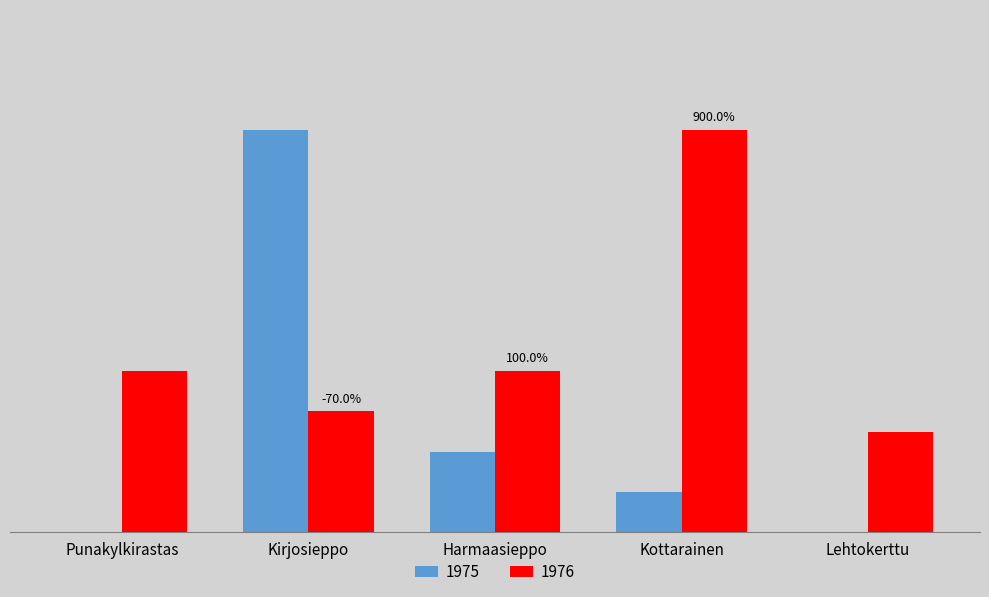

At how many categories does at least one series exceed 17?

2